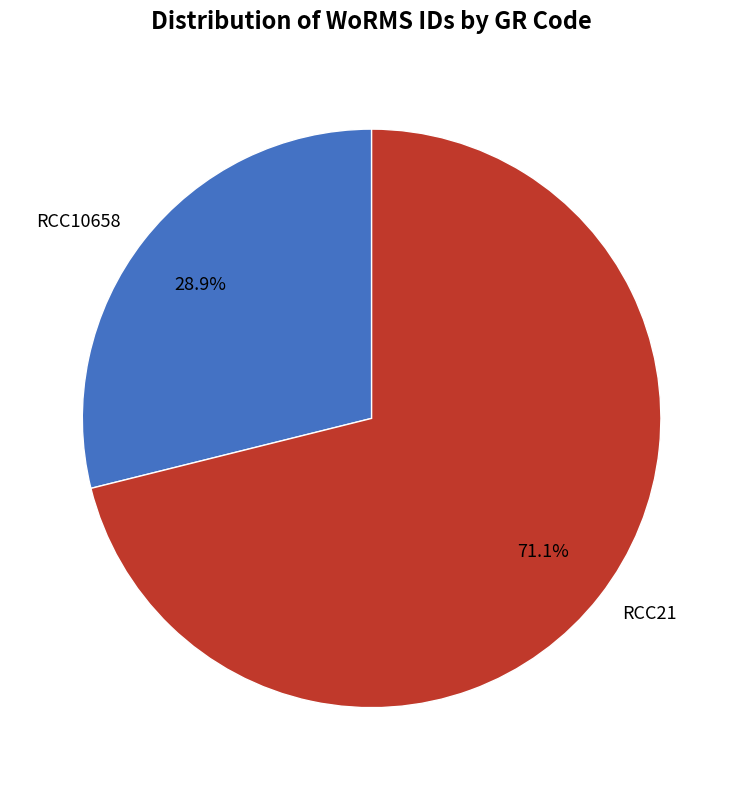

What percentage is the RCC10658 slice, to the nearest percent?

29%